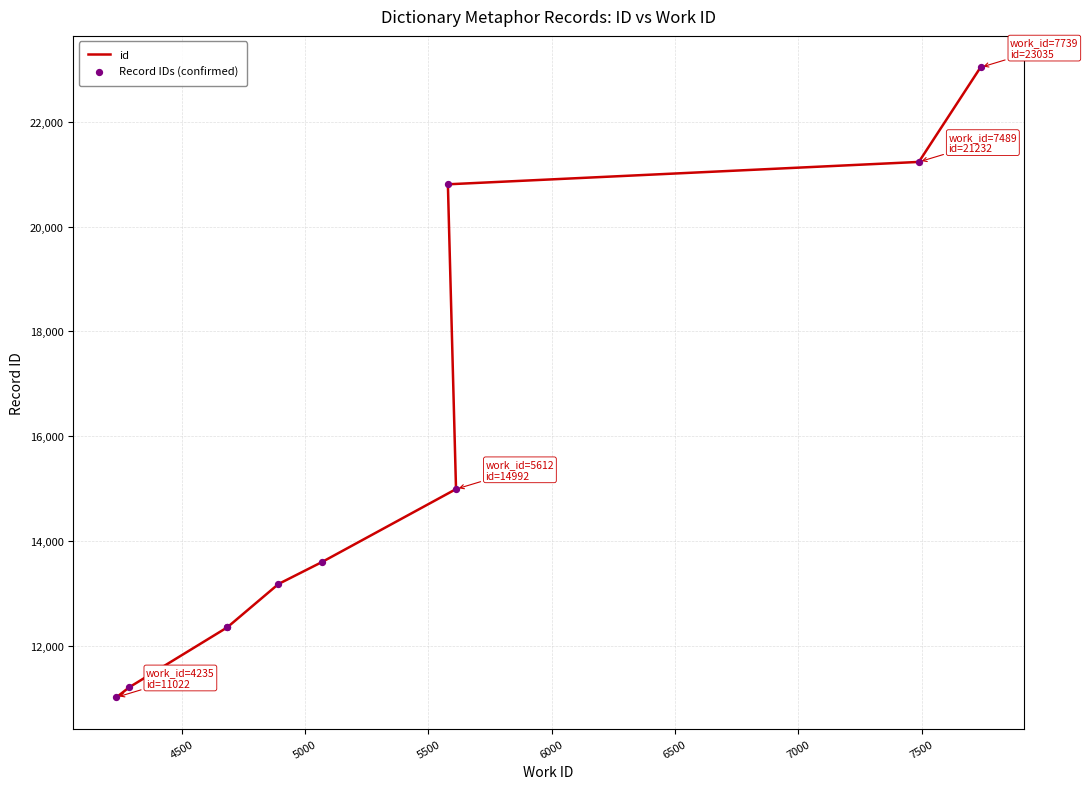

Which series has the largest Y range (max minus min)?

id